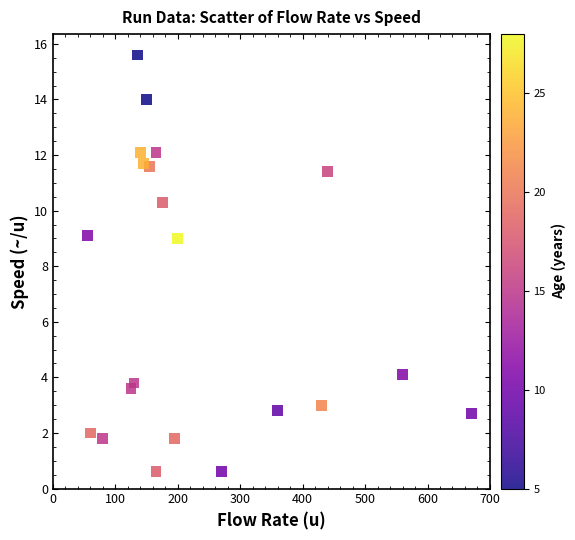

What is the range of X values (max minus min)?

615.0